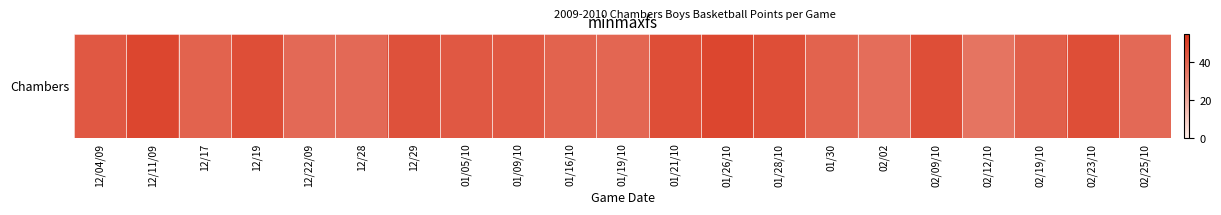

Rank the categories by value from highest to lowest.

12/11/09, 01/26/10, 12/19, 01/21/10, 01/28/10, 02/09/10, 02/23/10, 12/29, 12/04/09, 01/05/10, 01/09/10, 02/19/10, 12/17, 01/16/10, 01/30, 01/19/10, 12/22/09, 12/28, 02/25/10, 02/02, 02/12/10